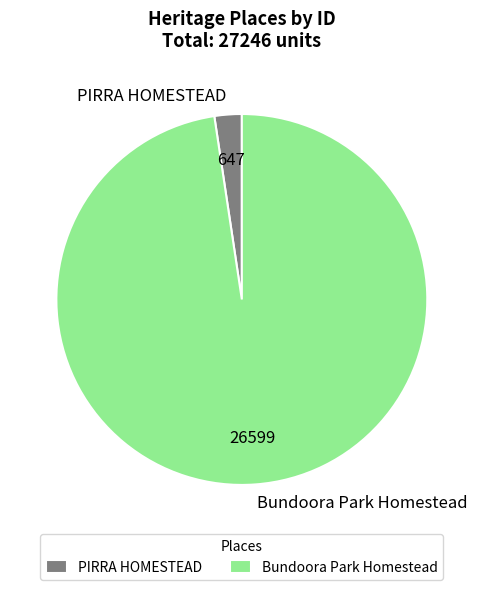

Rank the categories by value from lowest to highest.

PIRRA HOMESTEAD, Bundoora Park Homestead